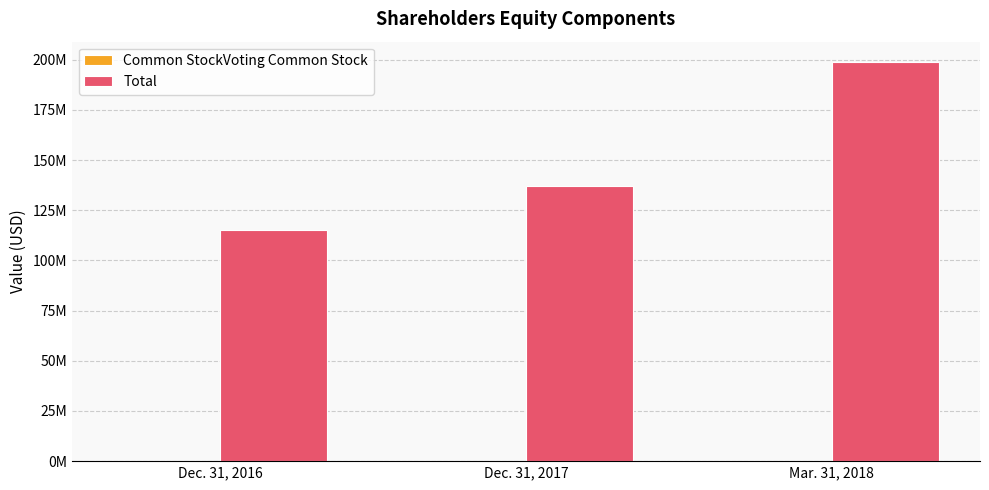

Which series changed the most between Dec. 31, 2016 and Mar. 31, 2018?

Total